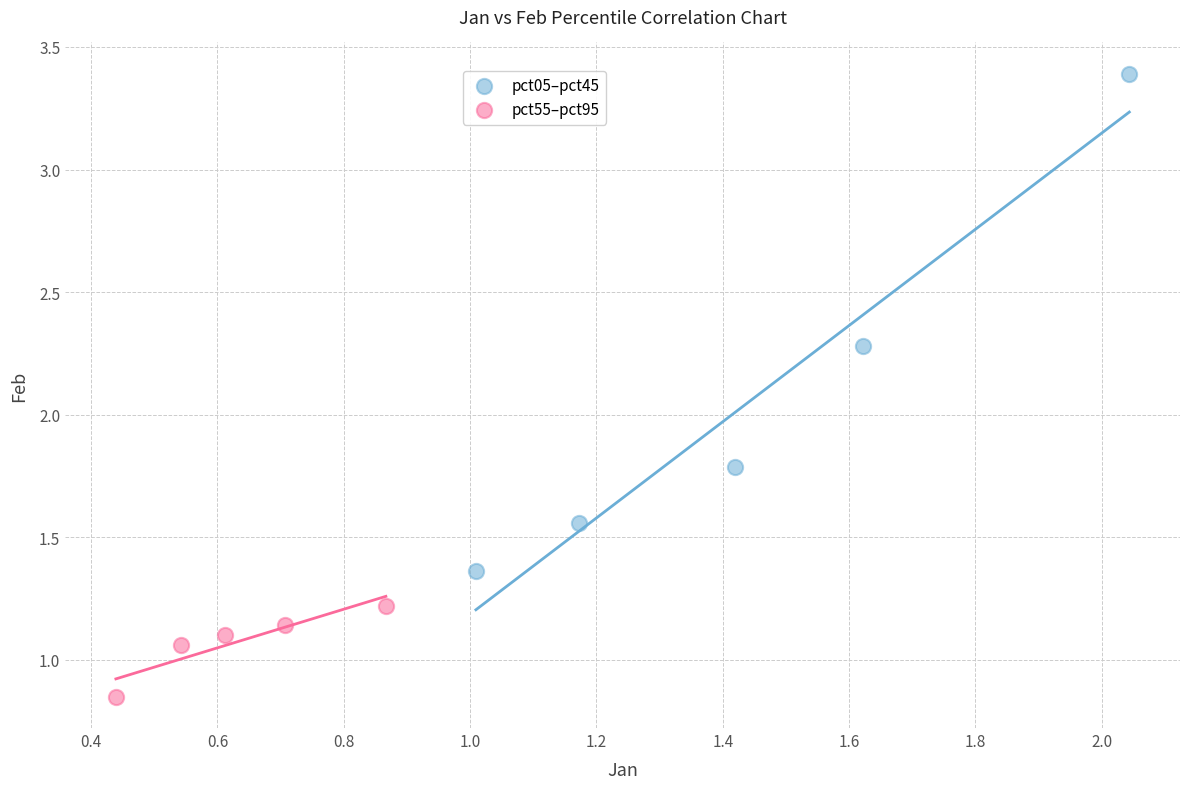

Which series has the largest Y range (max minus min)?

pct05–pct45